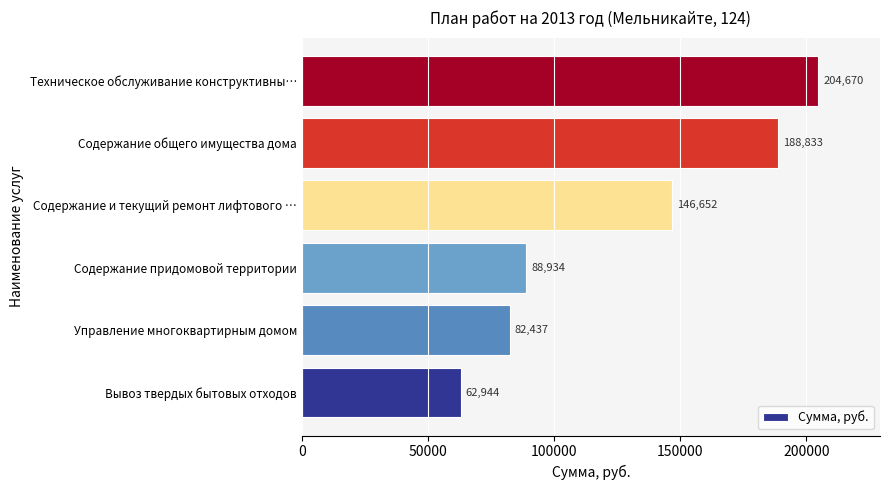

List the labels in order of value, largest first.

Техническое обслуживание конструктивны…, Содержание общего имущества дома, Содержание и текущий ремонт лифтового …, Содержание придомовой территории, Управление многоквартирным домом, Вывоз твердых бытовых отходов